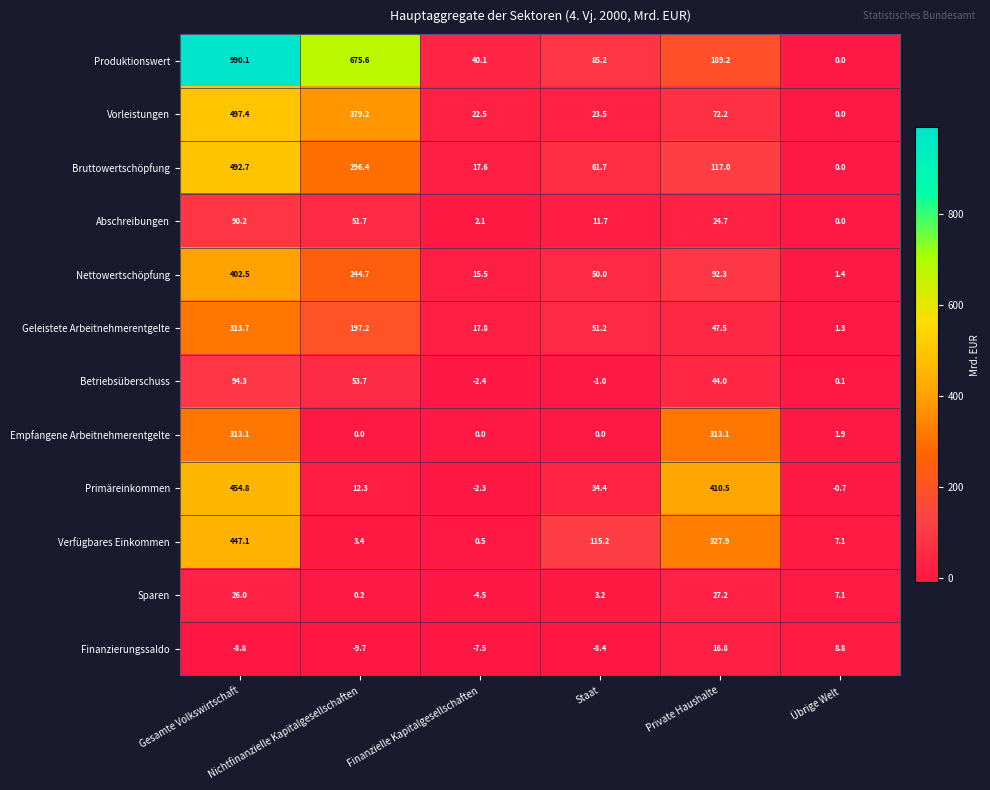

Which series has the largest total across all categories?

Produktionswert